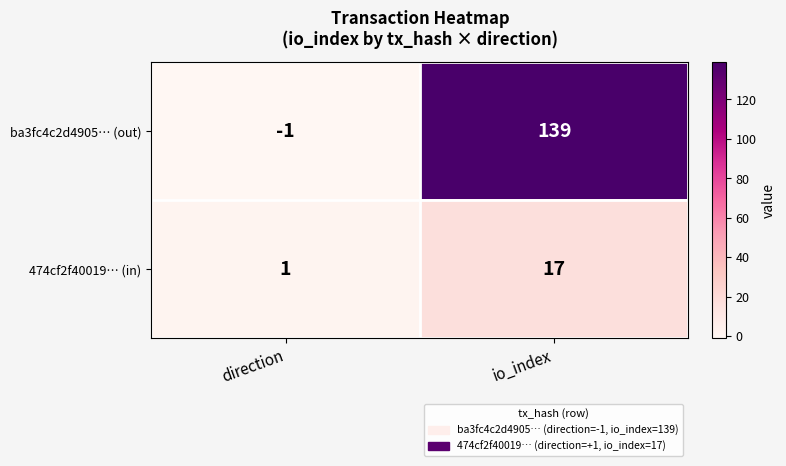

What is the maximum value shown in the chart?

139